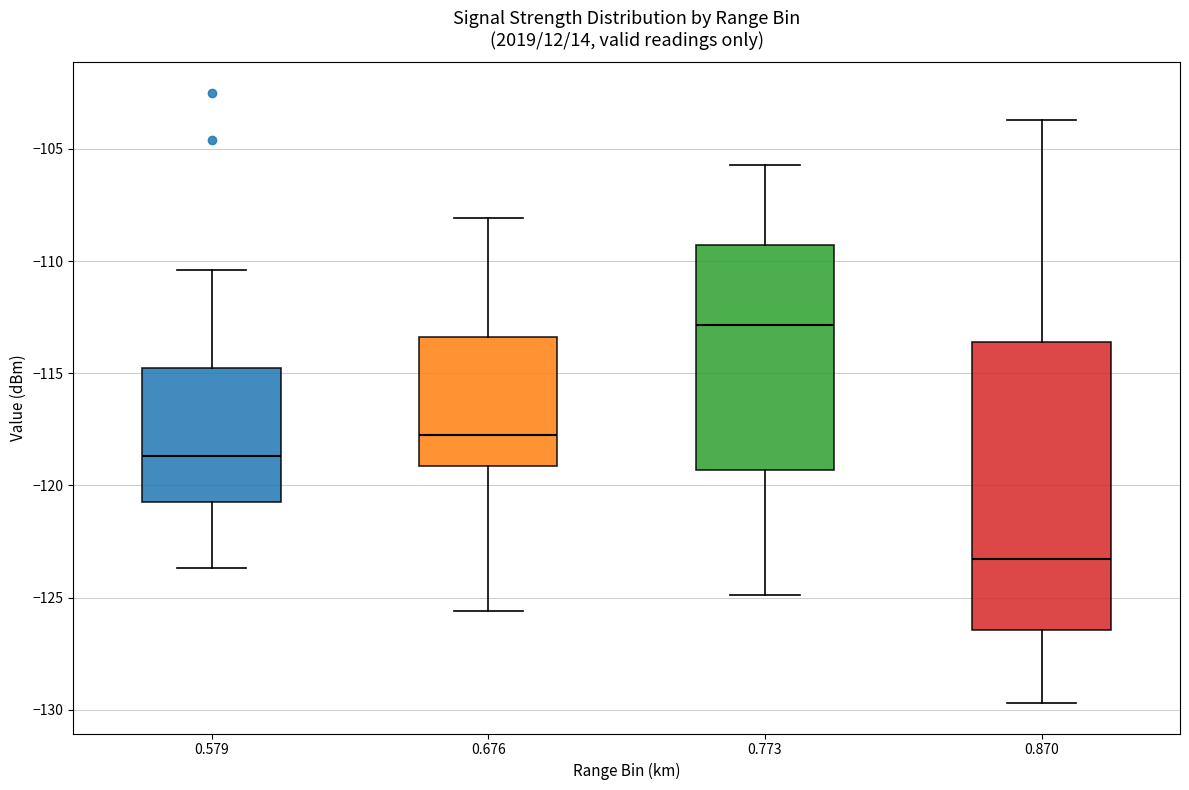

Reading left to right, read every box against the y-axis: the position of its median line, the range the box covers, and the ends of its whiskers. The values are not printed on the chart, so give them approximately, as read against the axis.

0.579: median -118.5, box -120.5 to -114.5, whiskers -123.5 to -110.5
0.676: median -117.5, box -119.0 to -113.5, whiskers -125.5 to -108.0
0.773: median -113.0, box -119.5 to -109.5, whiskers -125.0 to -105.5
0.870: median -123.5, box -126.5 to -113.5, whiskers -129.5 to -103.5